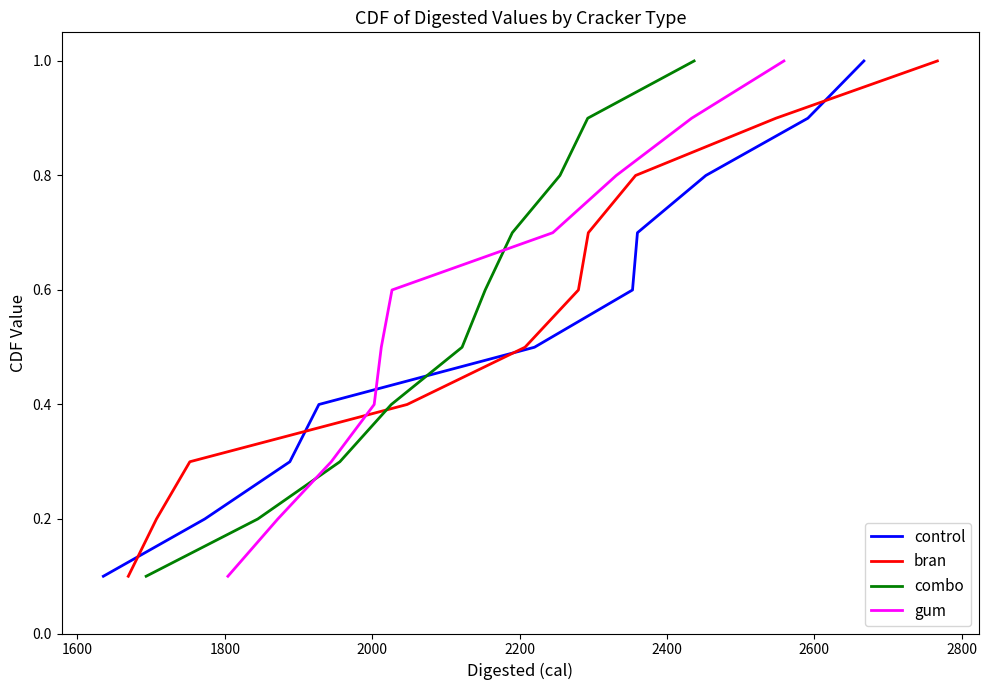

What is the maximum value shown in the chart?

1.0